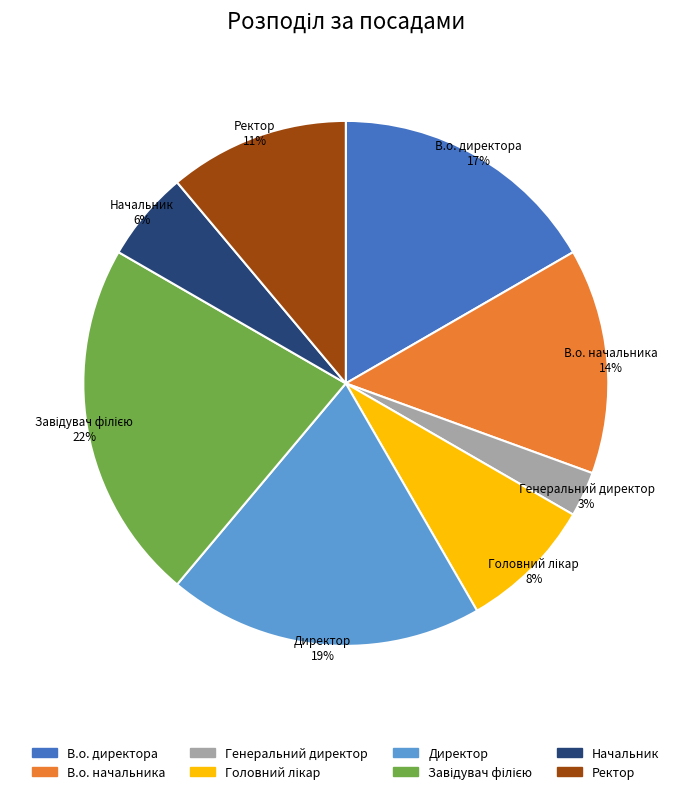

The Ректор slice represents 24% of the pie. True or false?

False